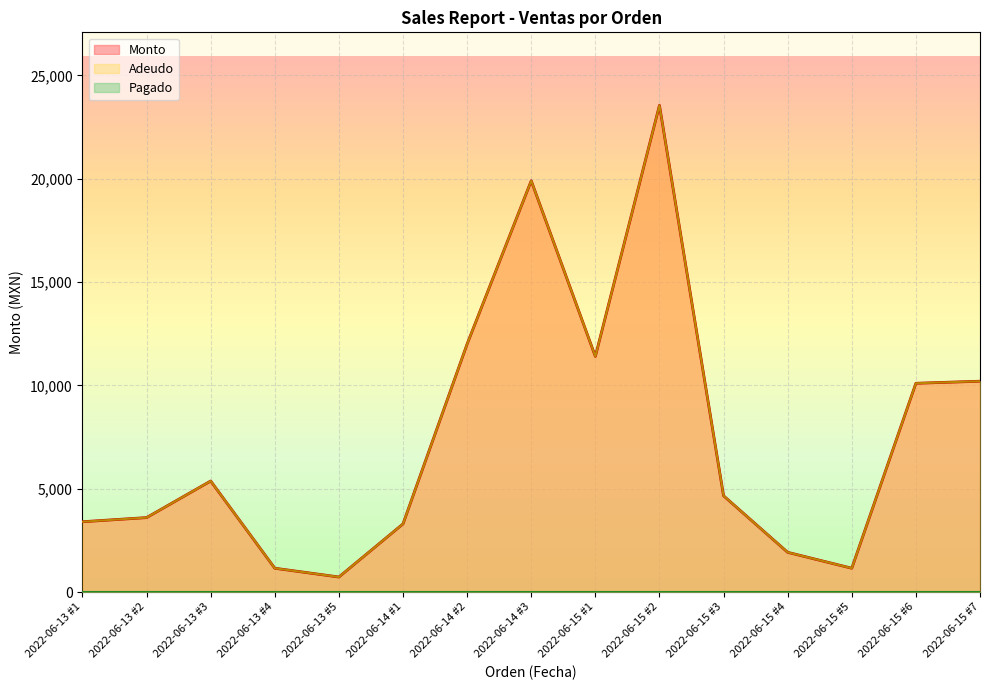

What is the difference between the maximum and minimum values in the Monto series?

22825